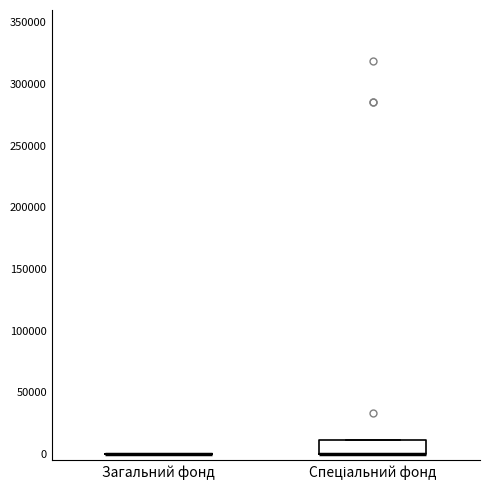

Reading left to right, read every box against the y-axis: the position of its median line, the range the box covers, and the ends of its whiskers. The values are not printed on the chart, so give them approximately, as read against the axis.

Загальний фонд: box collapsed to a line at 0, whiskers 0 to 0
Спеціальний фонд: median 0 (drawn on the box's lower edge), box 0 to 10000, whiskers 0 to 10000